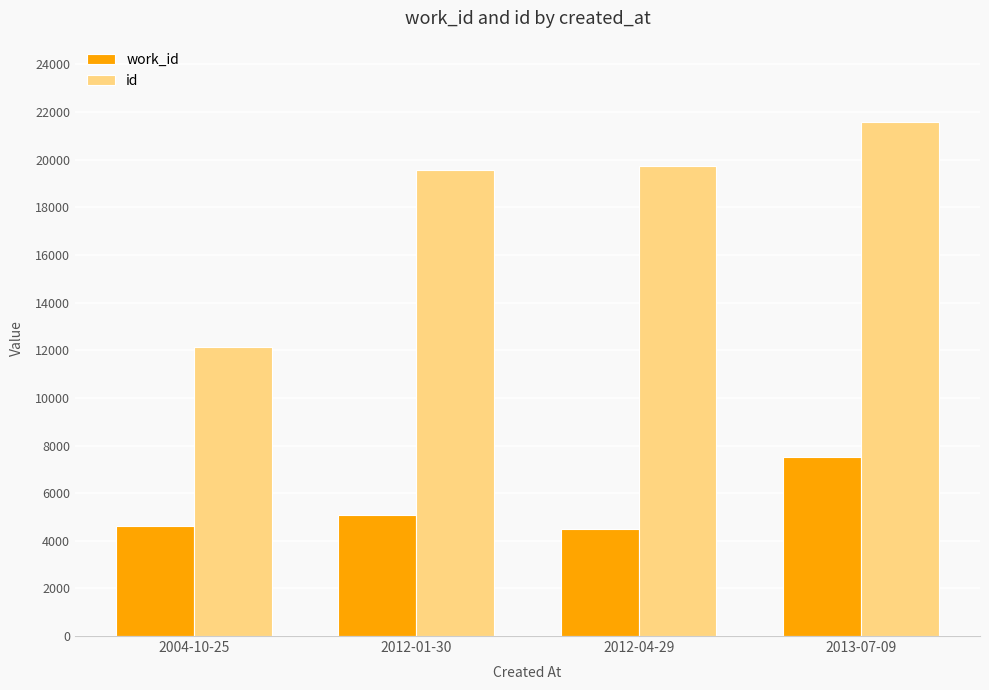

Read the work_id value at 2012-04-29, to the nearest 50.

4500